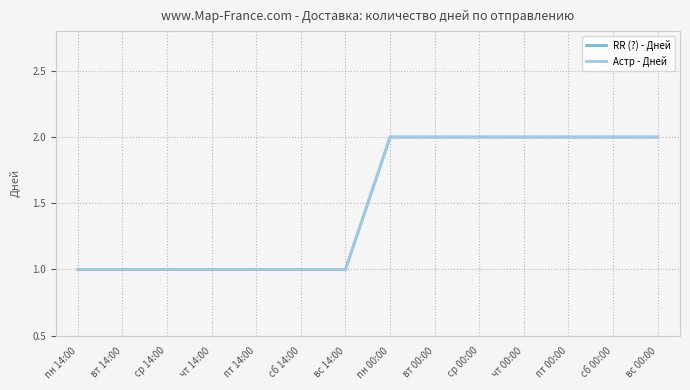

True or false: RR (?) - Дней has a value of 1 at сб 14:00.

True